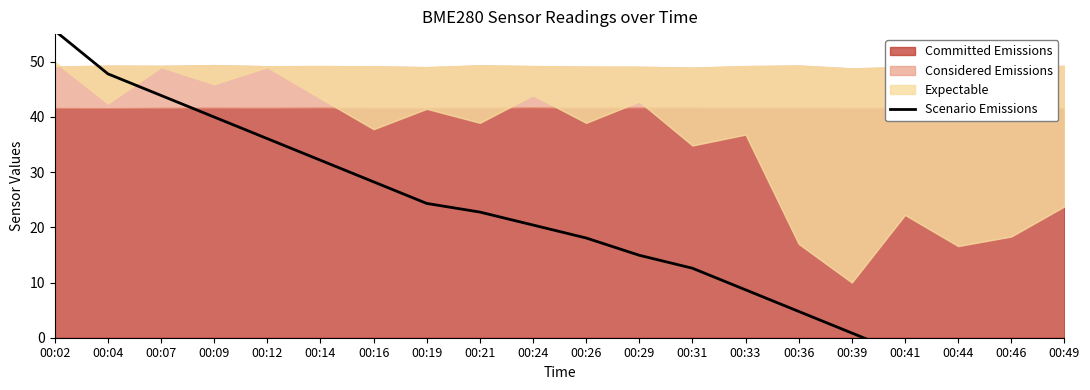

The chart shows a value of 20.5 at 00:29. True or false?

False